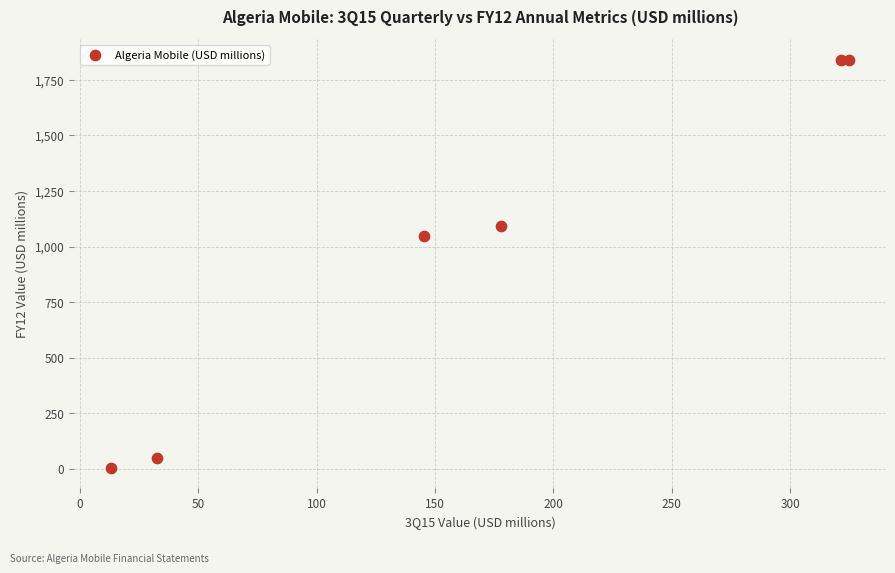

What is the average Y value?

979.3